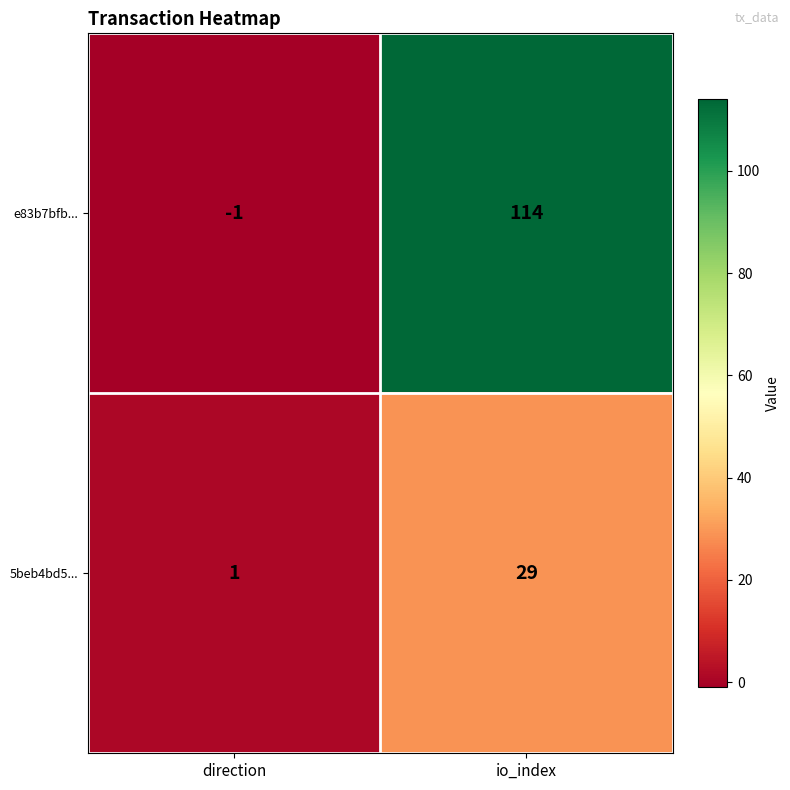

At which label does e83b7bfb... reach its minimum?

direction